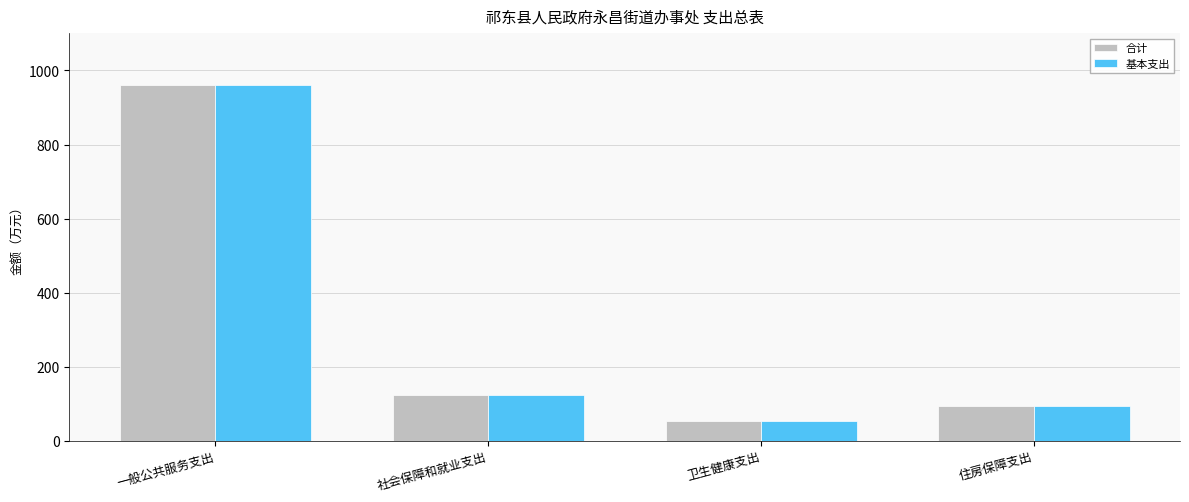

What is the total value across all series at 卫生健康支出?

108.6